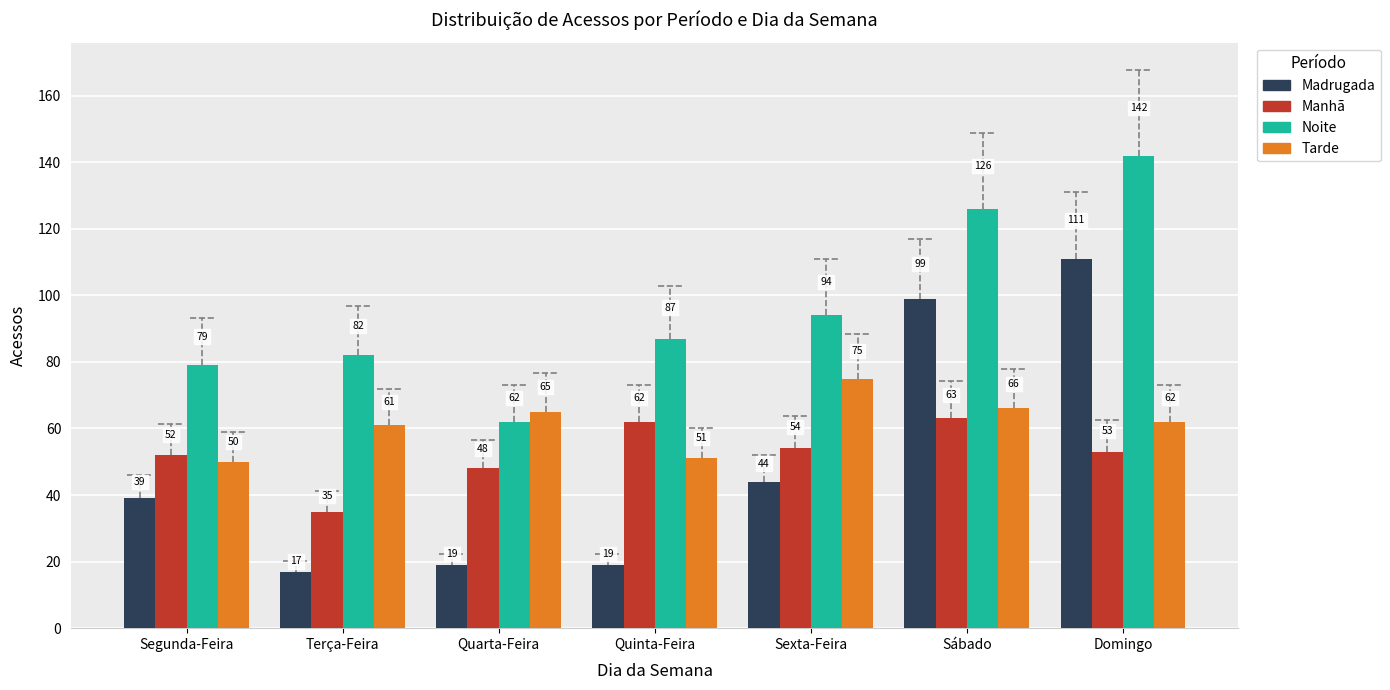

Is it true that Tarde equals 66 at Sábado?

True